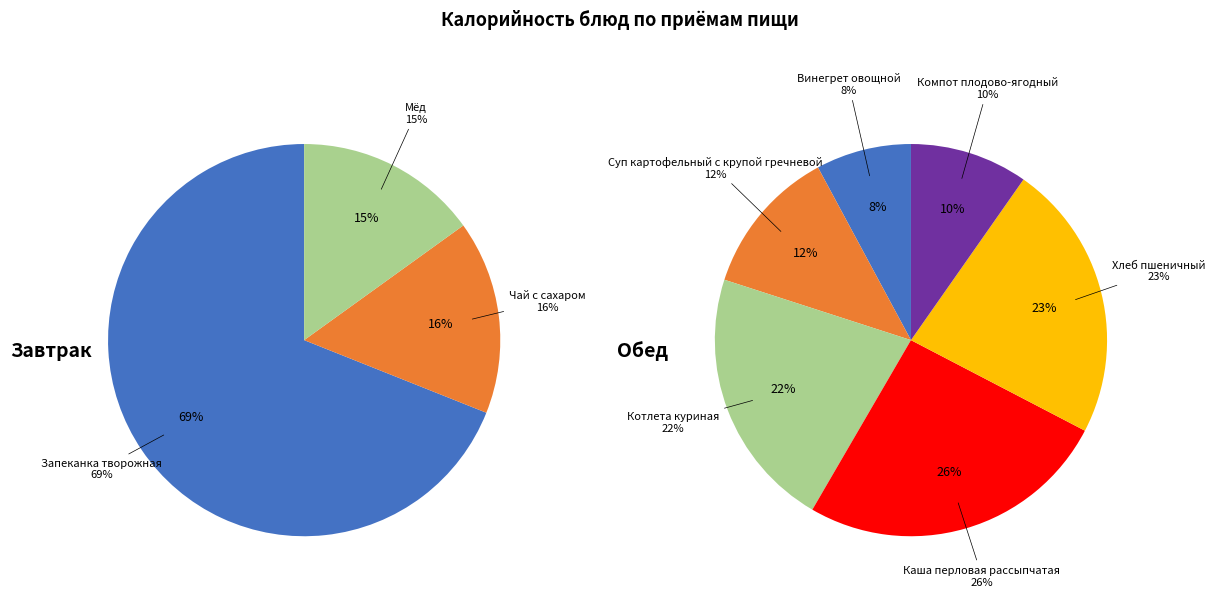

How many segments does this pie chart have?

9